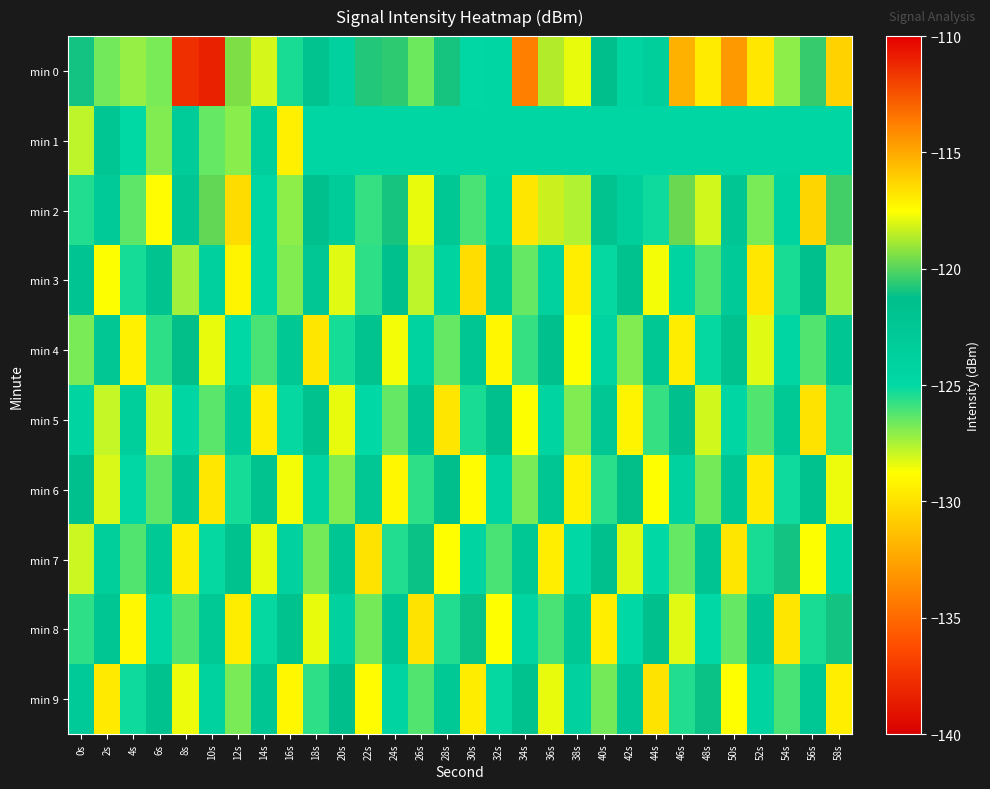

What is the spread (max minus min) of values at 52s?

7.6